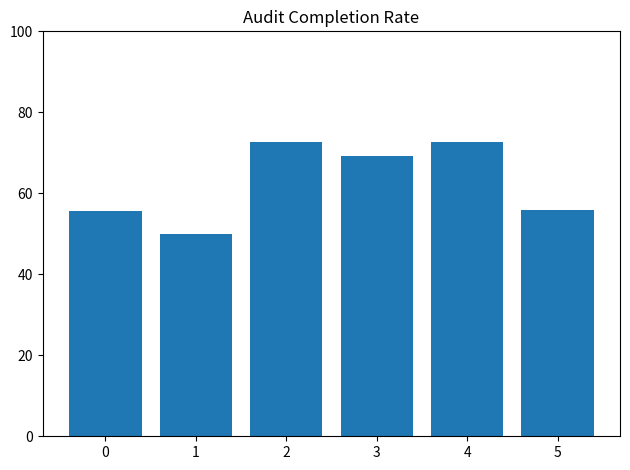

How many bars are there in total?

6